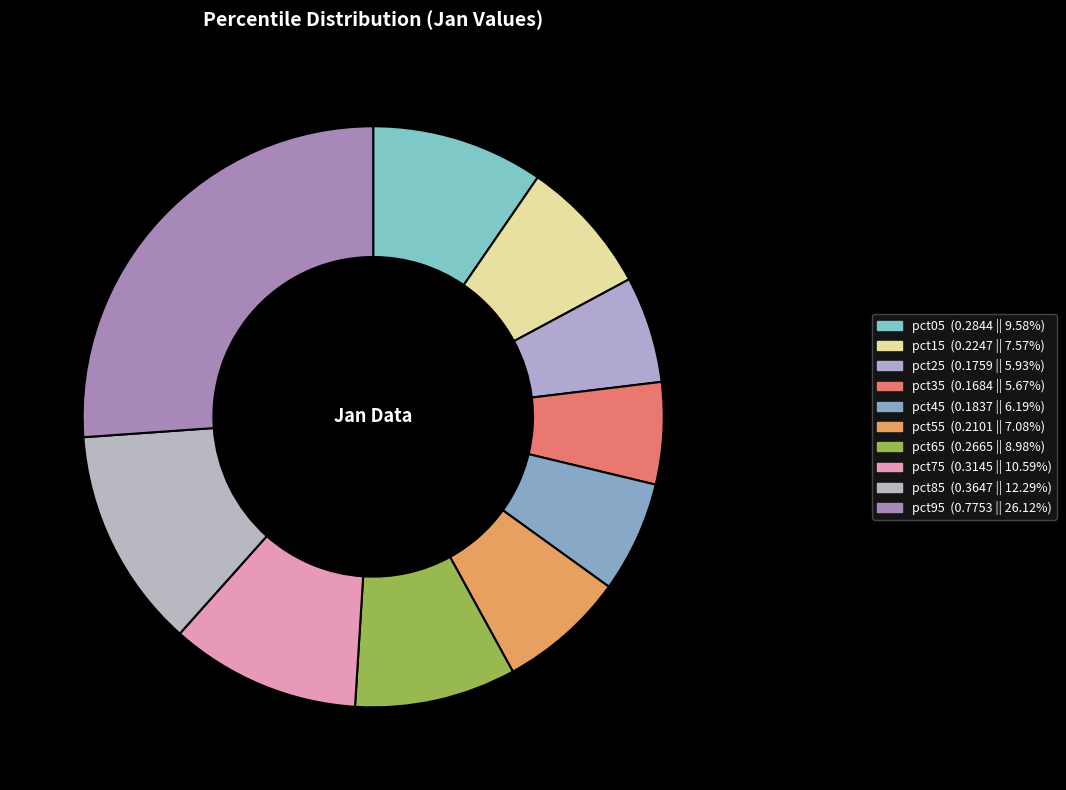

Is the sum of pct35 and pct55 greater than half?

No